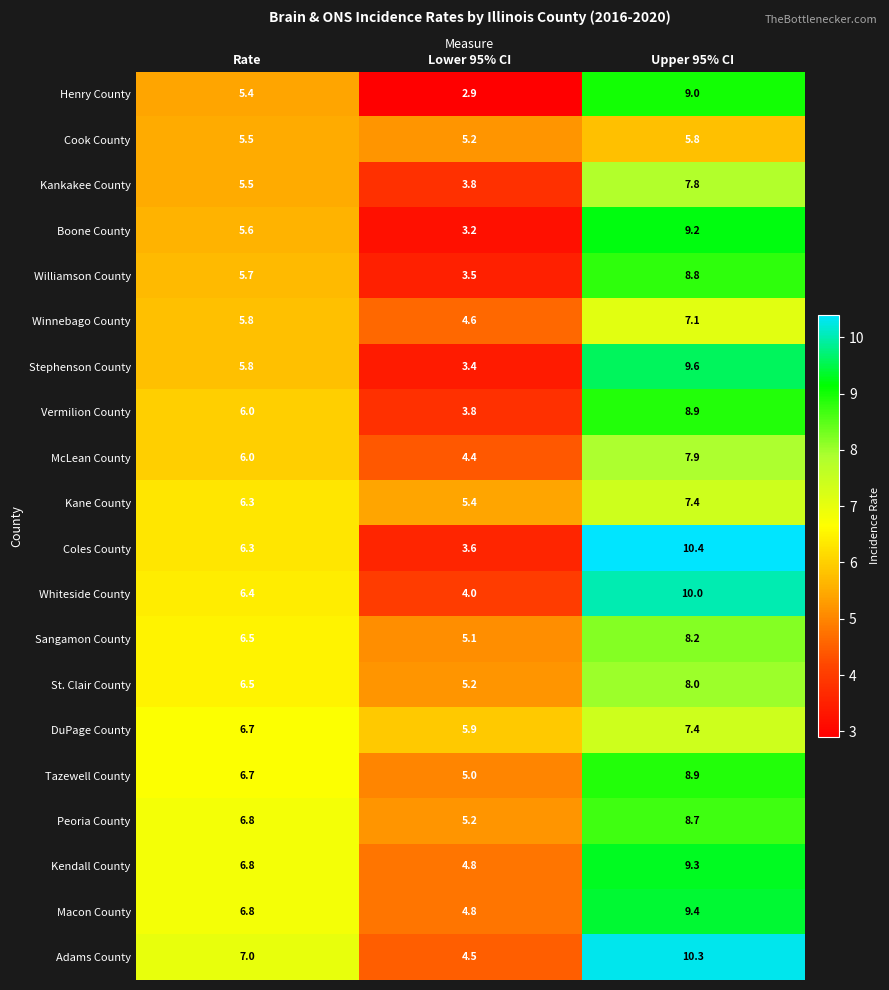

What is the smallest value displayed?

2.9